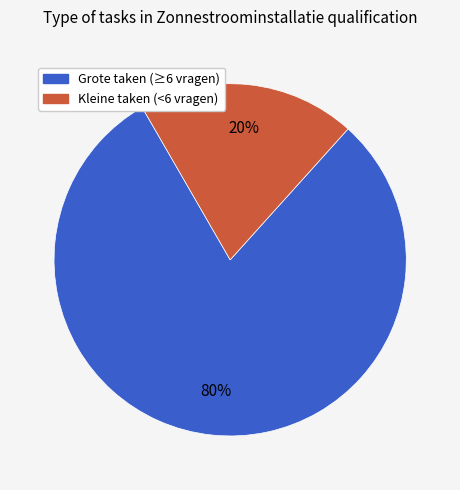

To the nearest percent, what is the average slice percentage?

50%